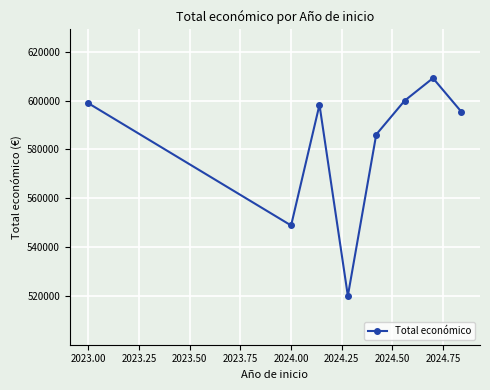

What is the average value?

582111